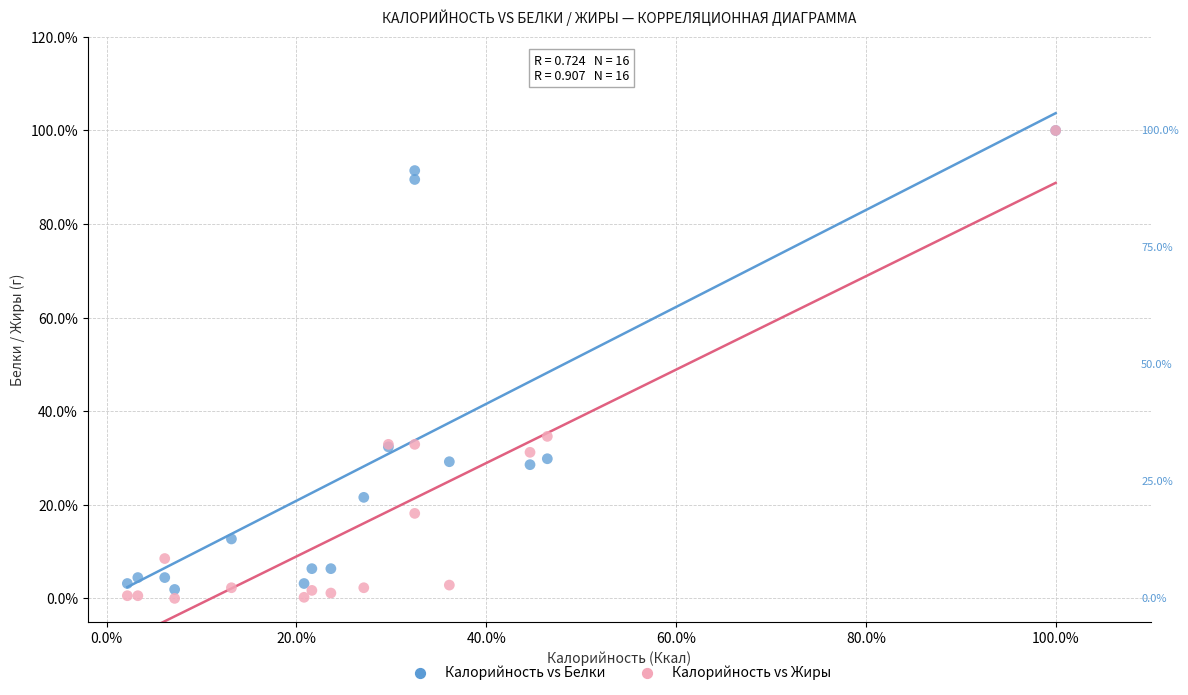

What are all the series names shown in the legend?

Калорийность vs Белки, Калорийность vs Жиры